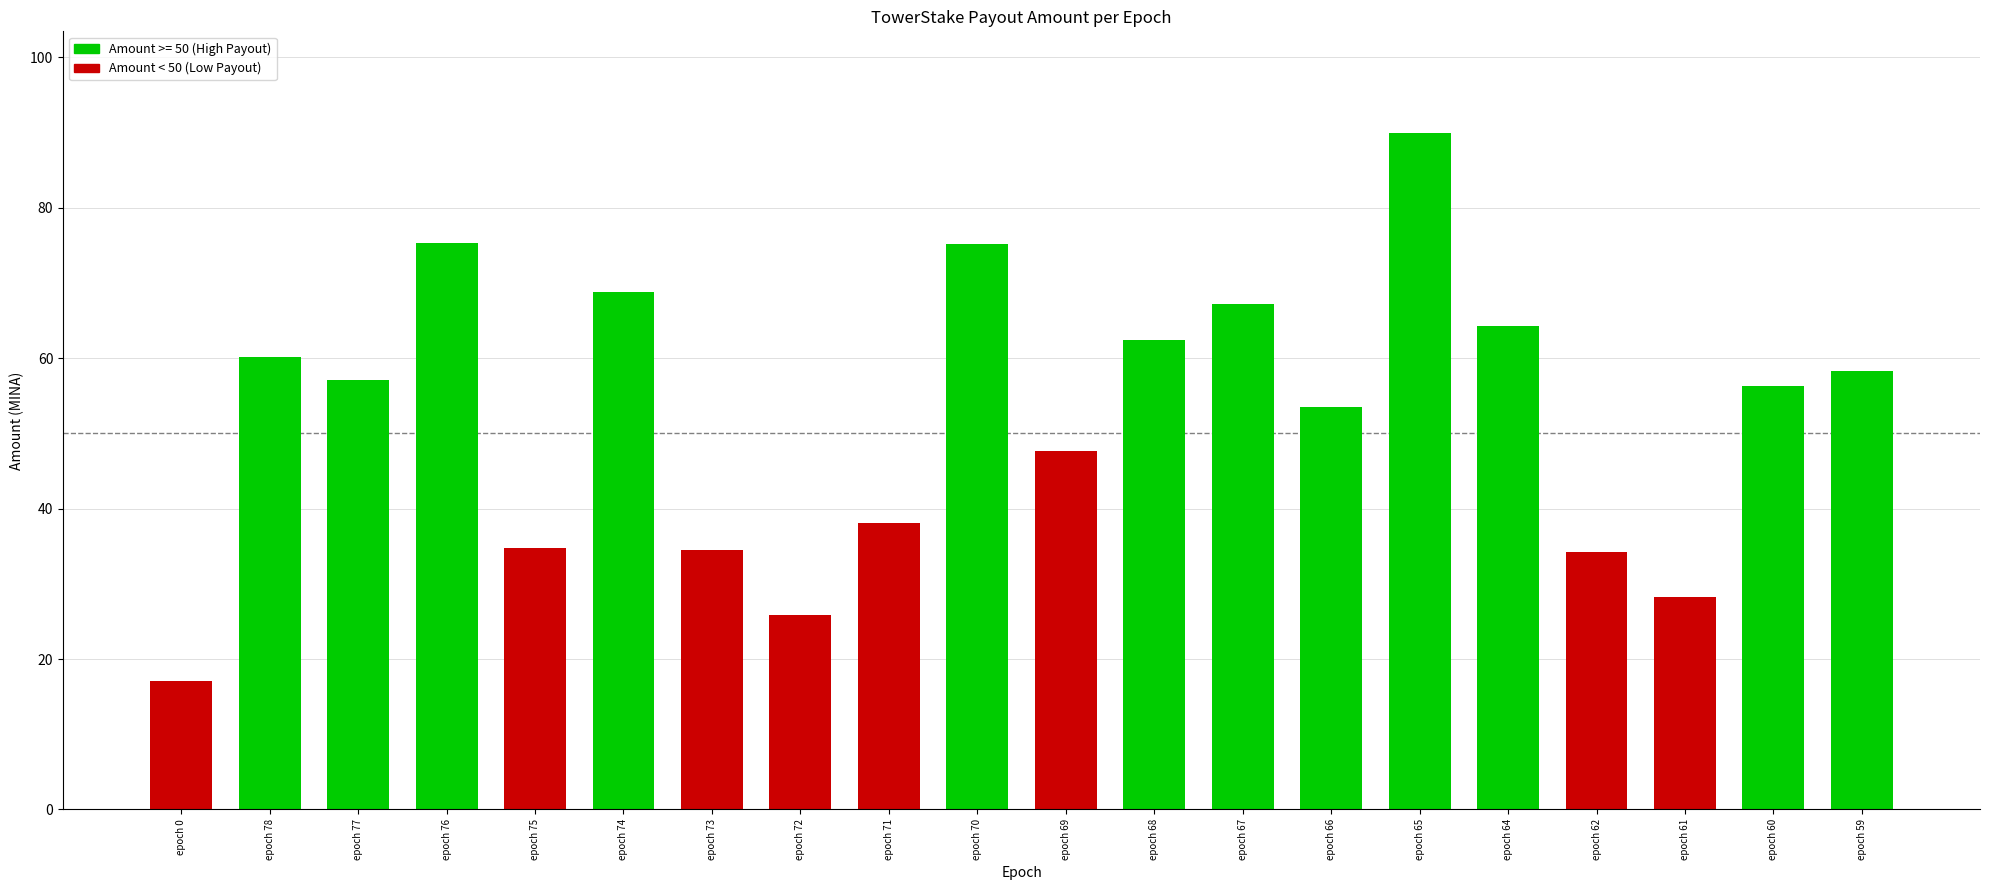

Which category has the highest value across all series?

epoch 65